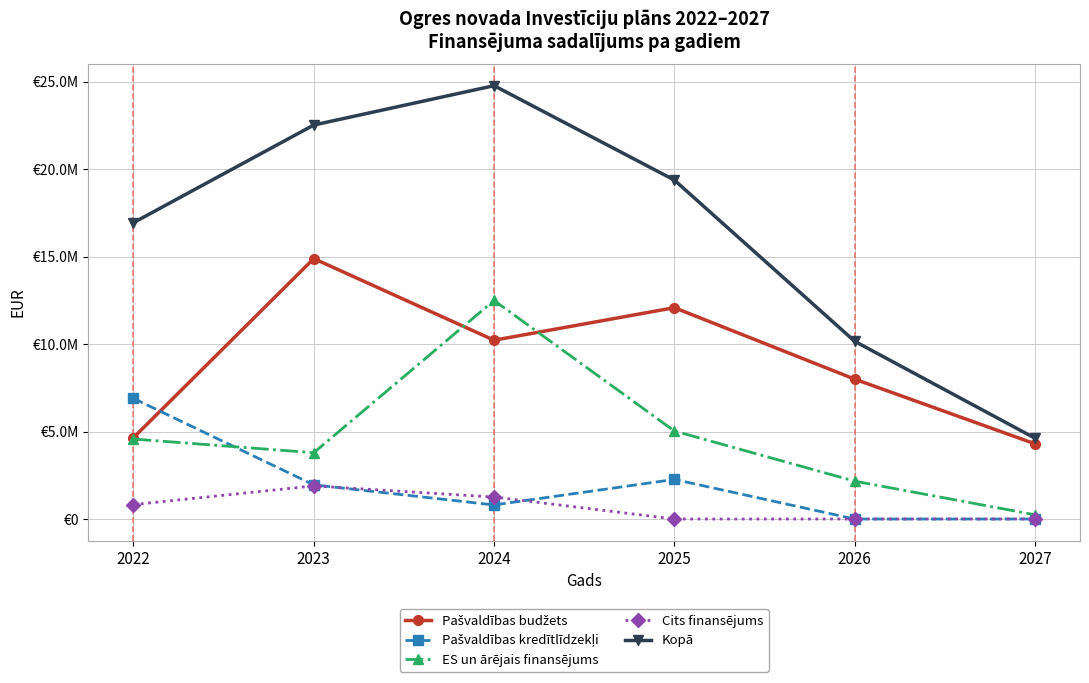

Which category has the lowest value in the ES un ārējais finansējums series?

2027